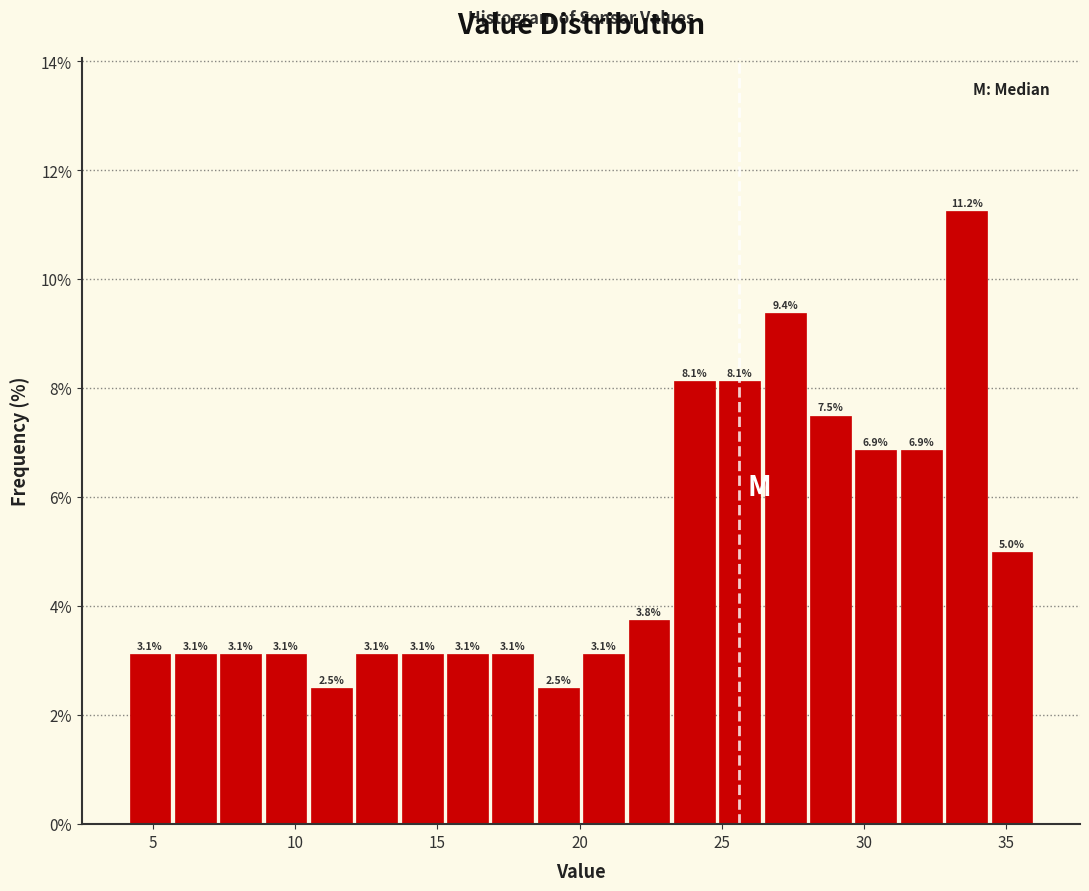

Read against the x-axis, roughly where is the centre of the tallest bar?

33.5